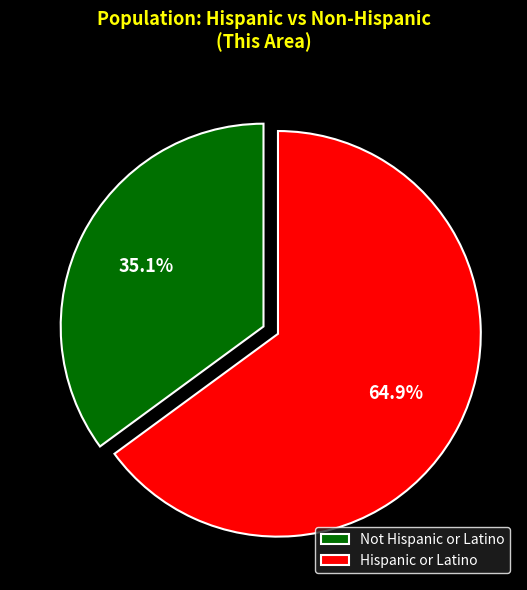

Is there a majority slice in this chart?

Yes